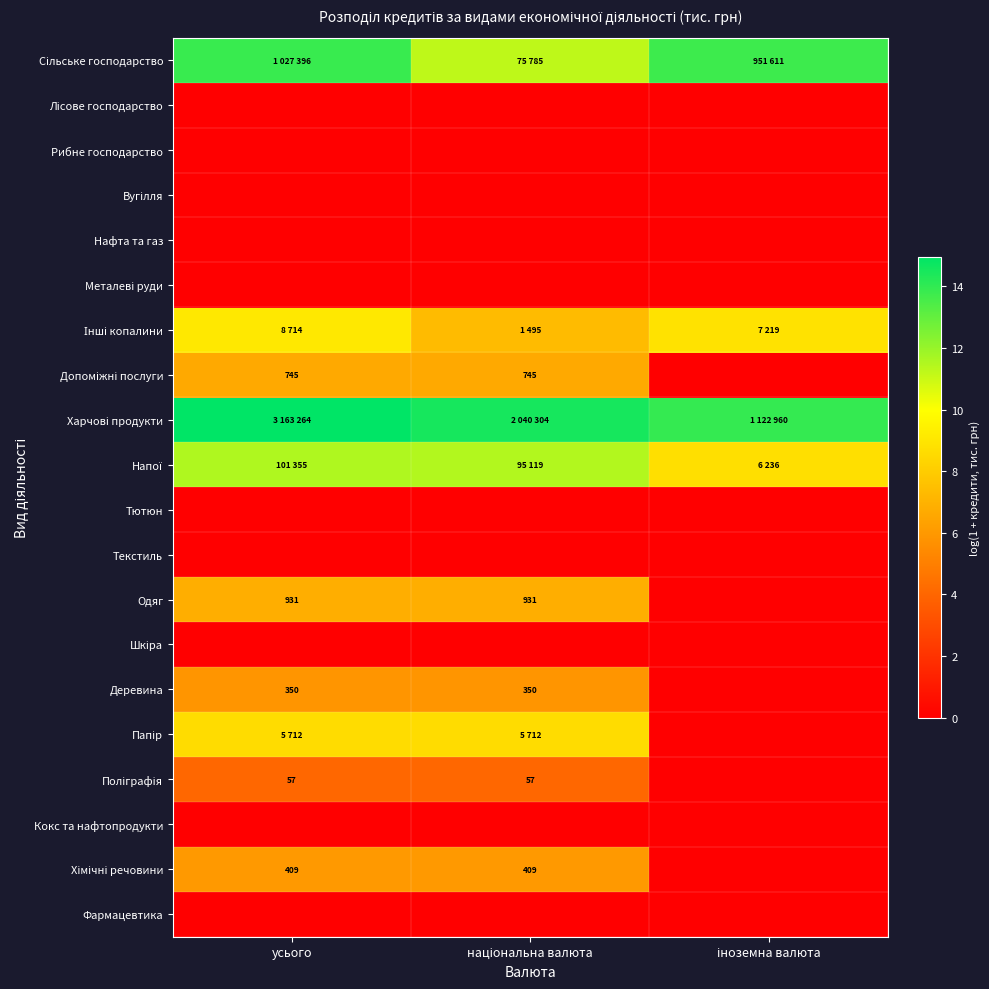

Where is Поліграфія nearest to the value 2?

іноземна валюта